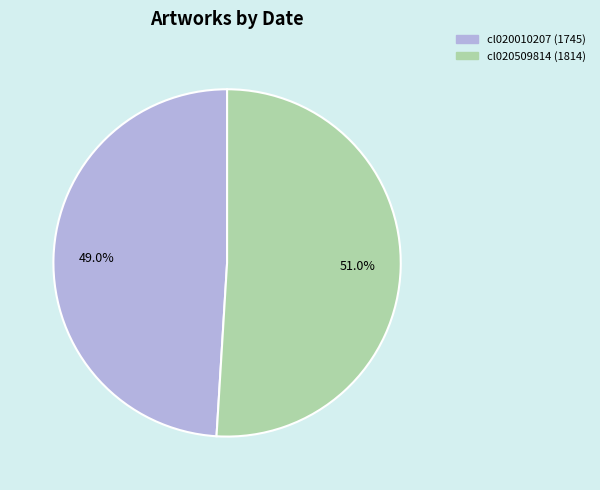

Which has a higher value, cl020509814 or cl020010207?

cl020509814